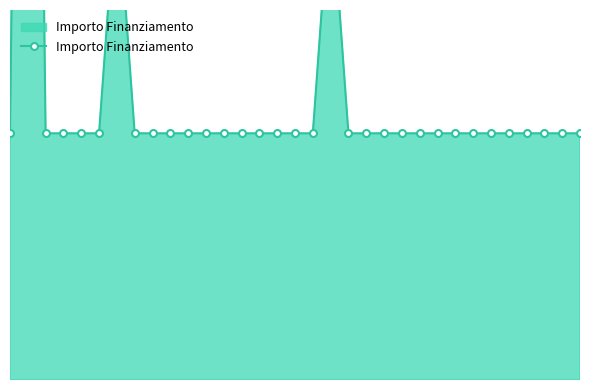

The chart shows a value of 16000 at 24. True or false?

True